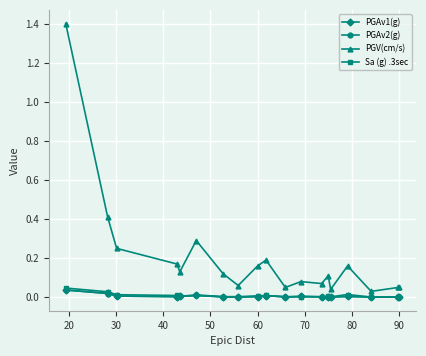

Which series has the largest range (max minus min)?

PGV(cm/s)